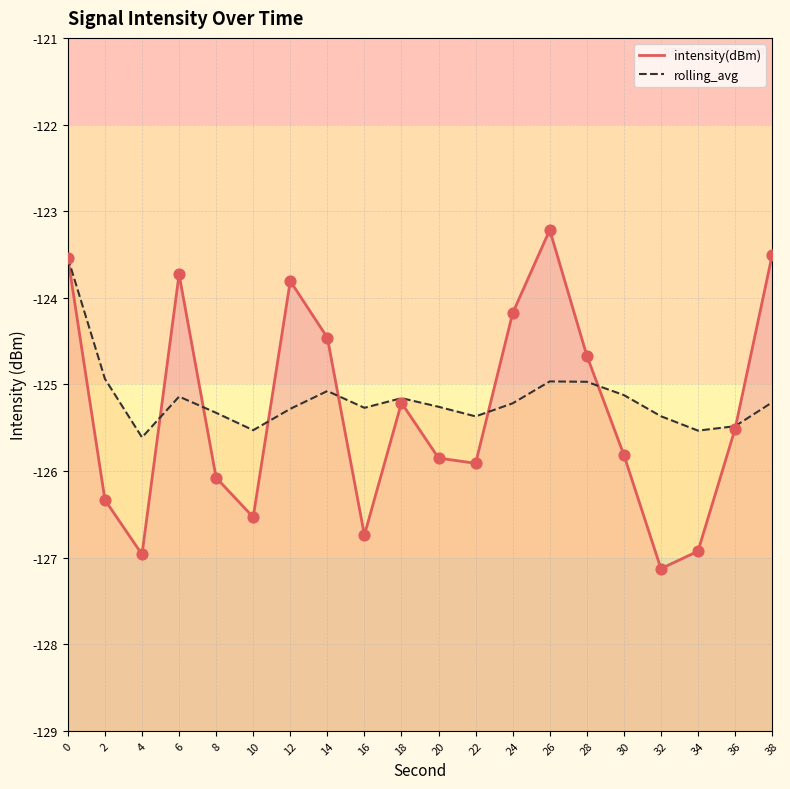

Which series has the largest total across all categories?

rolling_avg